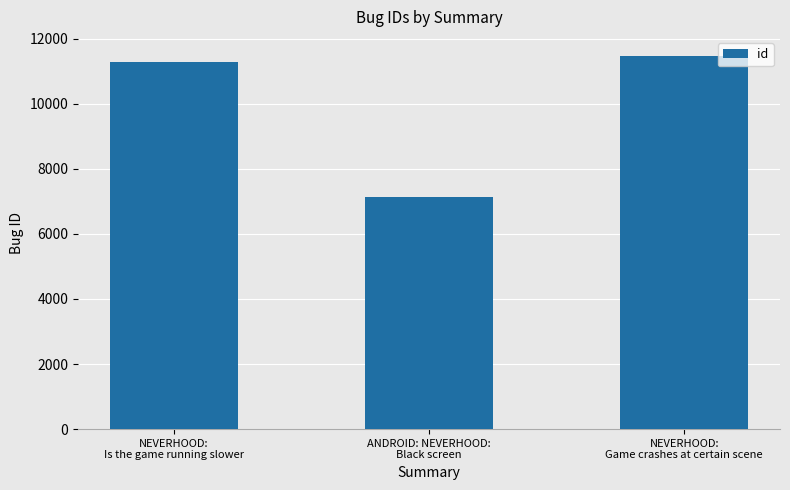

How many categories are shown in the chart?

3